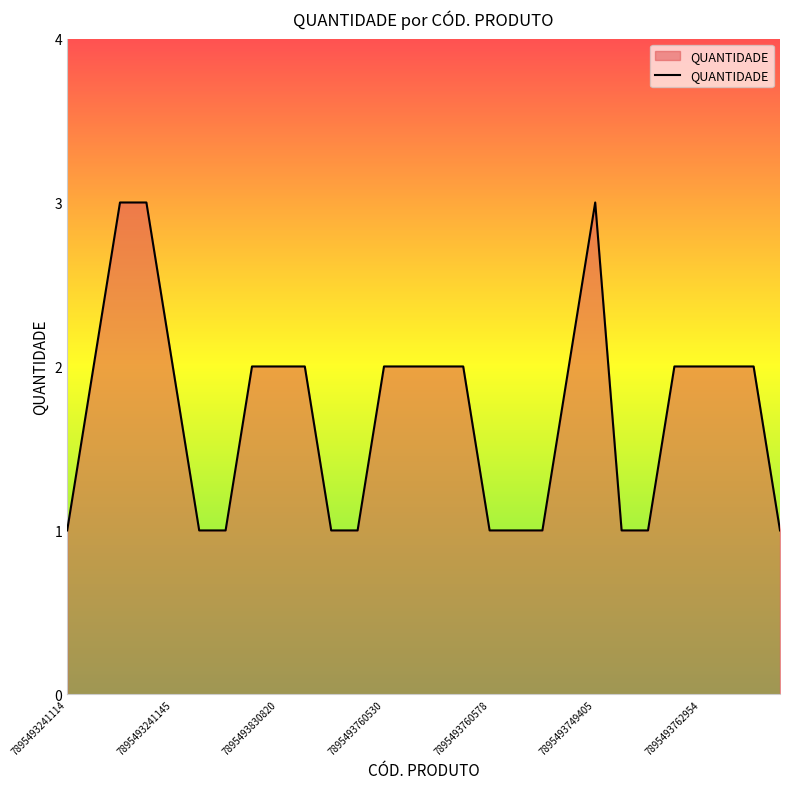

How many lines are shown in the chart?

1